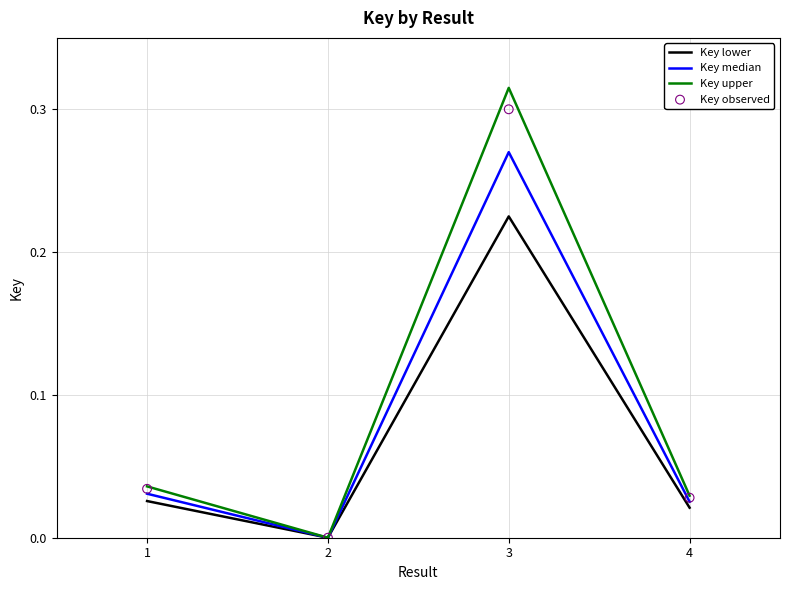

Which series reaches the minimum Y coordinate?

Key lower